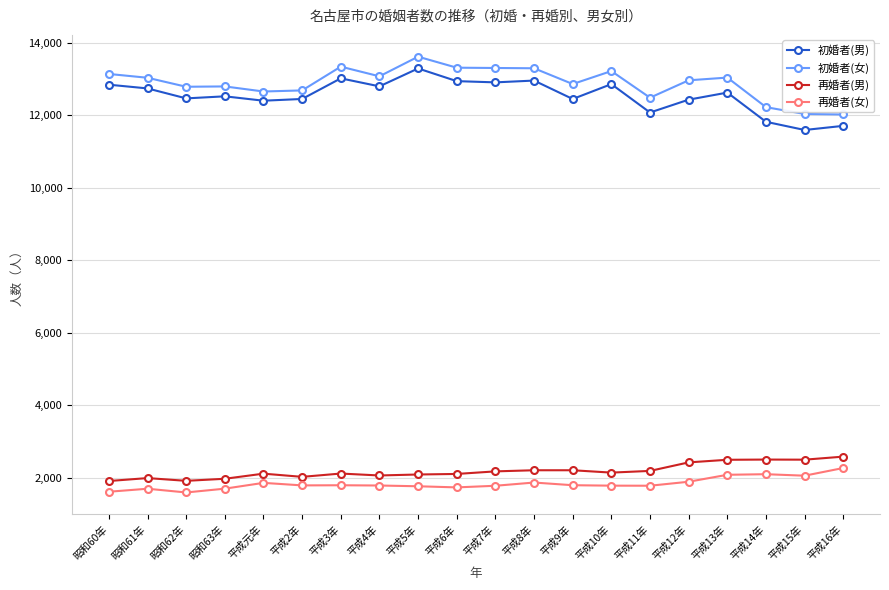

What is the difference between the maximum and minimum values in the 初婚者(女) series?

1595